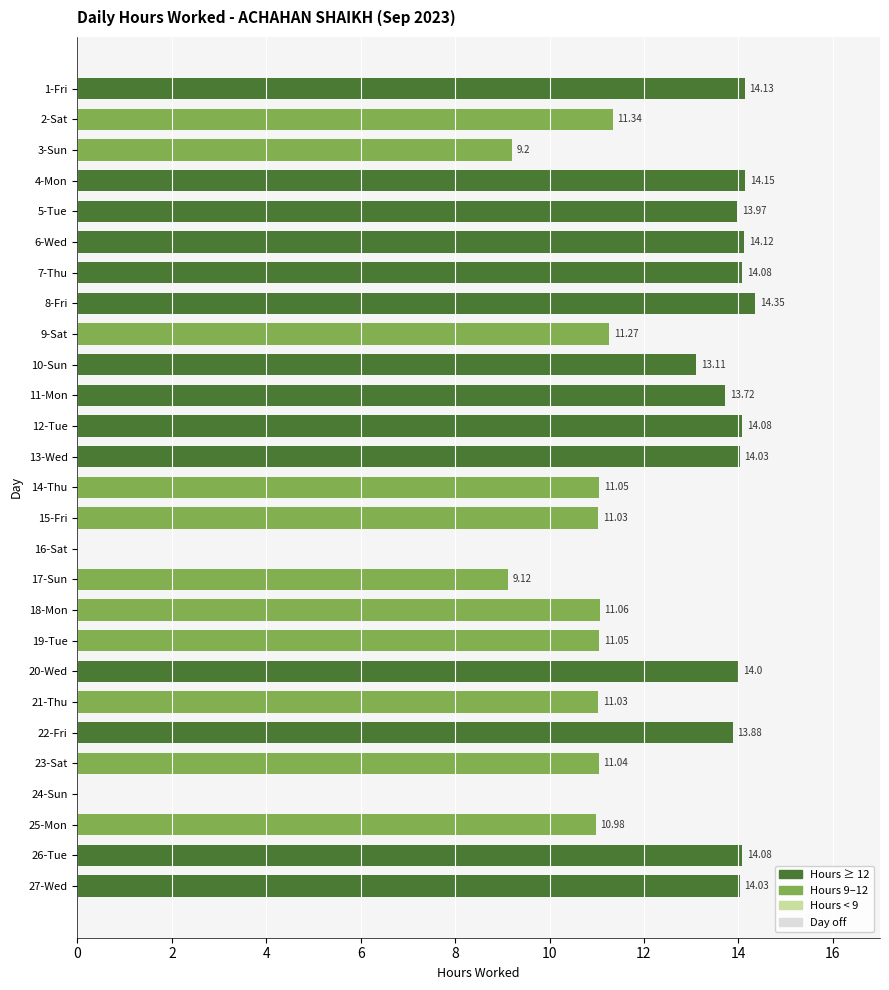

Which has a higher value, 18-Mon or 1-Fri?

1-Fri